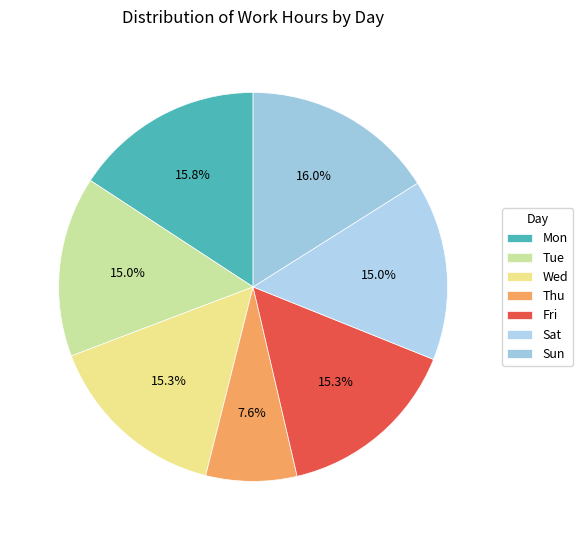

What is the ratio of the value at Mon to the value at Wed?

1.0